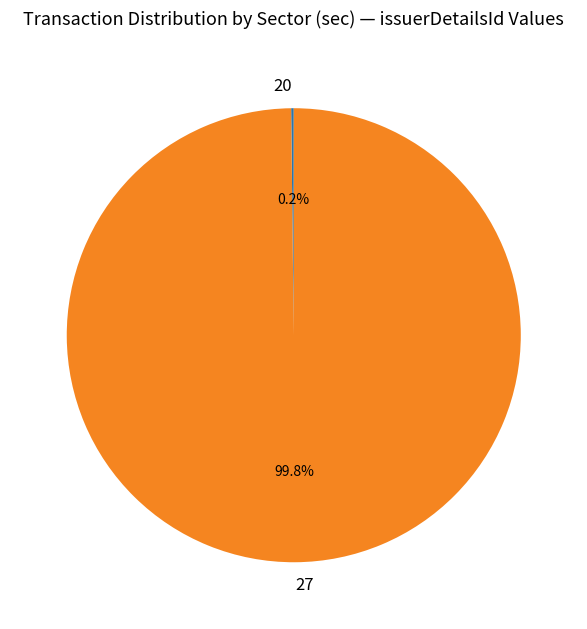

What portion of the pie excludes 27?

0.2%